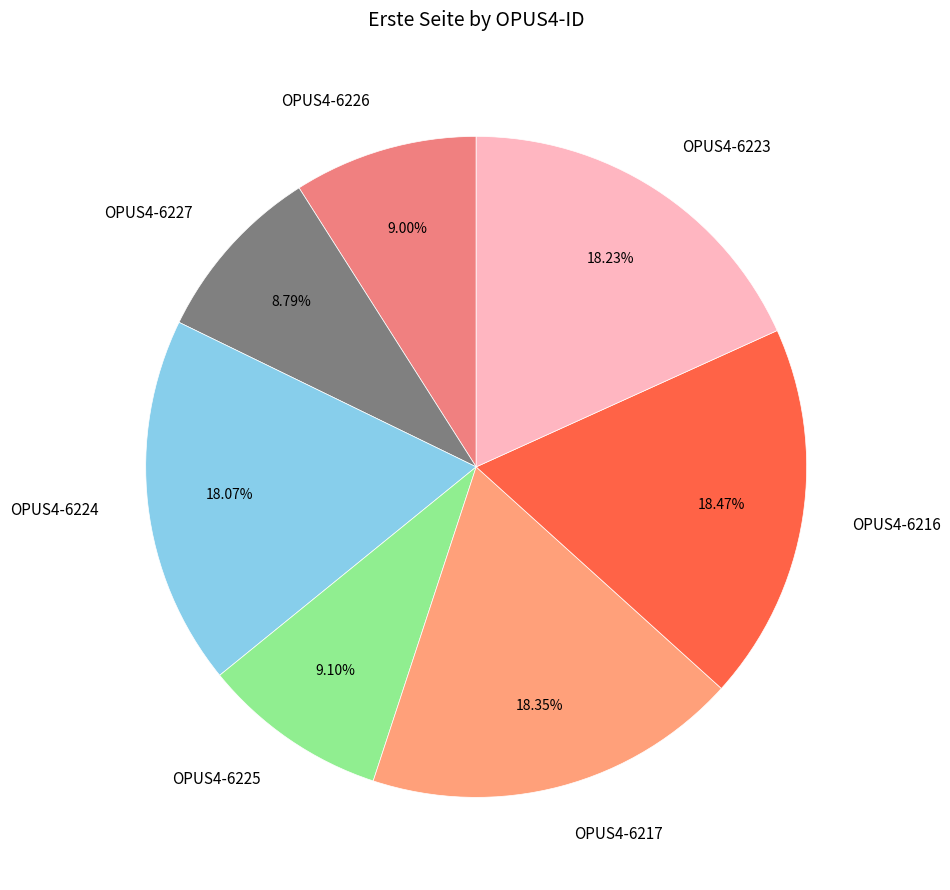

How many slices are in this pie chart?

7